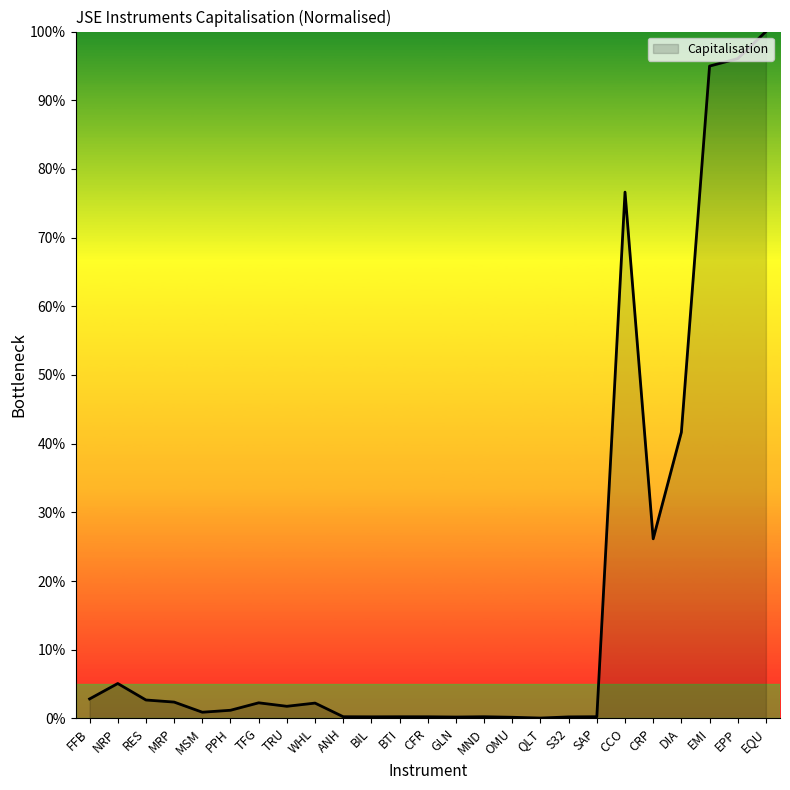

Does the chart have visible grid lines?

No